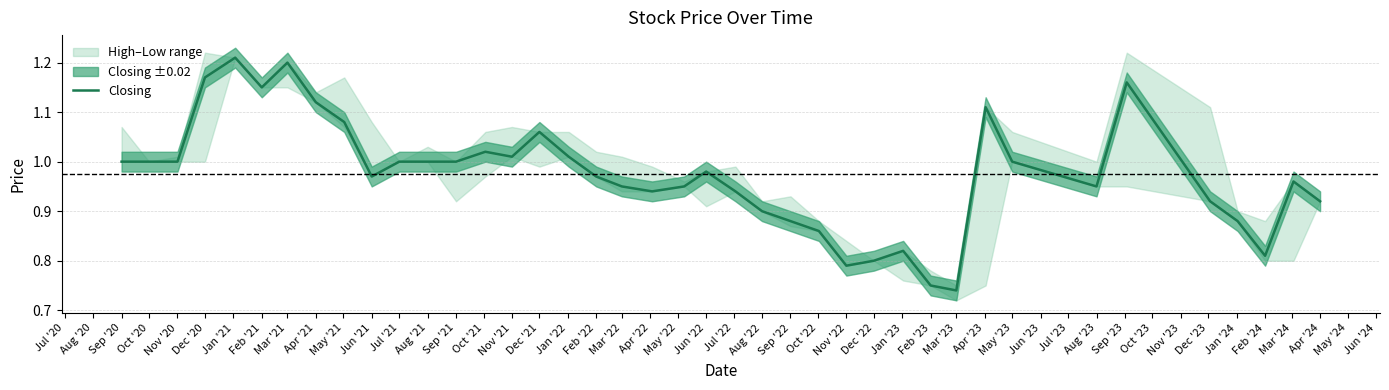

The Closing series shows 1.9 at Apr '21. True or false?

False